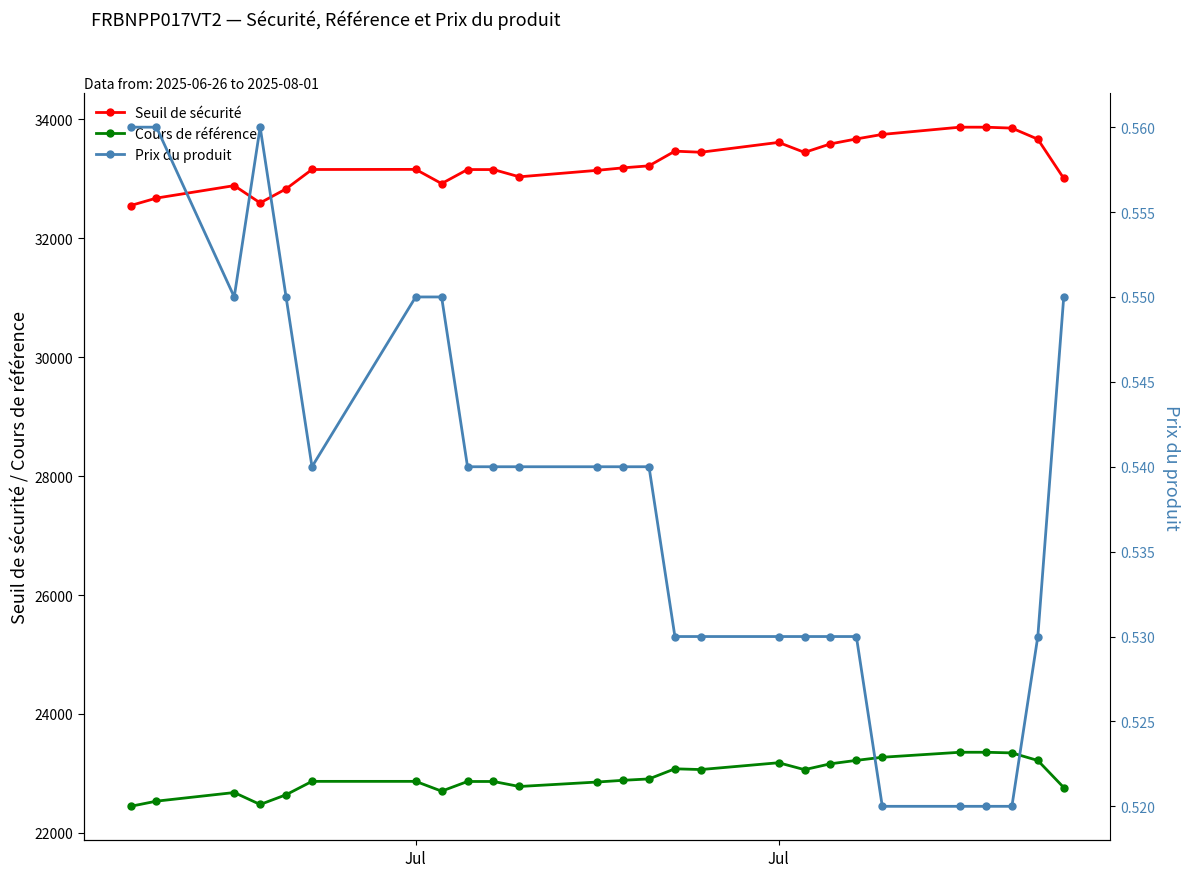

How many series are shown in this chart?

3